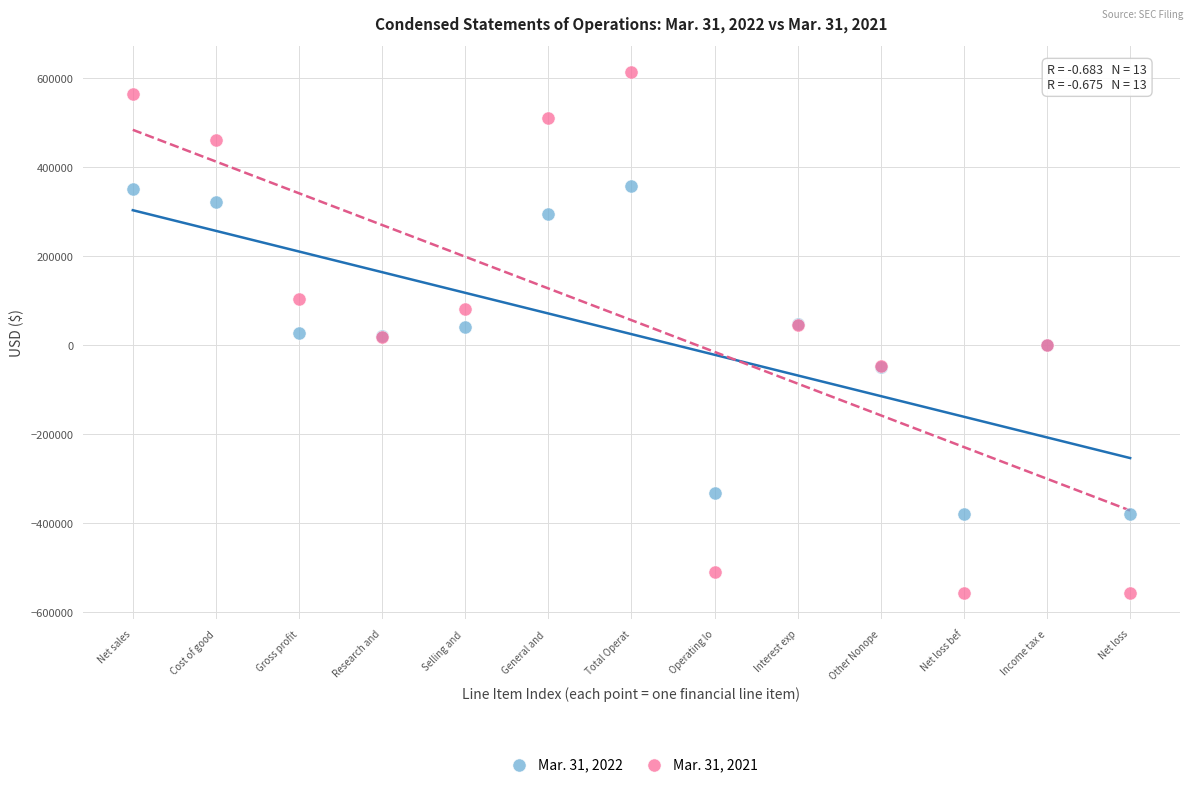

Which series has the largest Y range (max minus min)?

Mar. 31, 2021